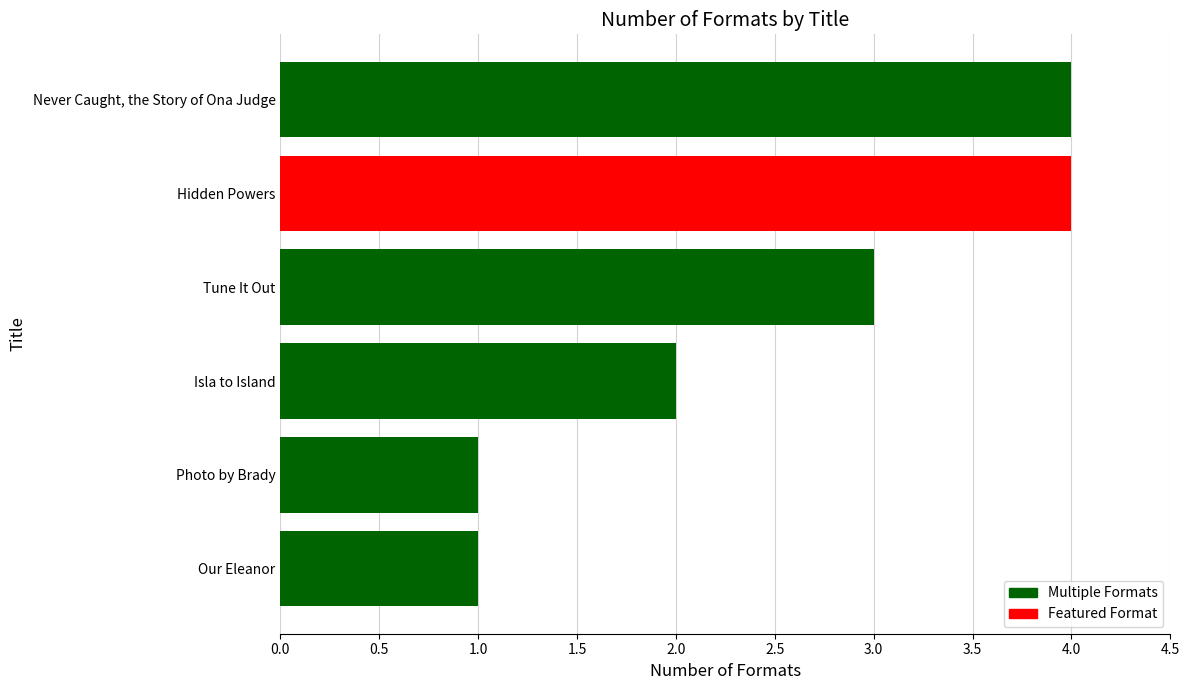

Approximately how many times larger is the value at Hidden Powers compared to Photo by Brady?

4.0